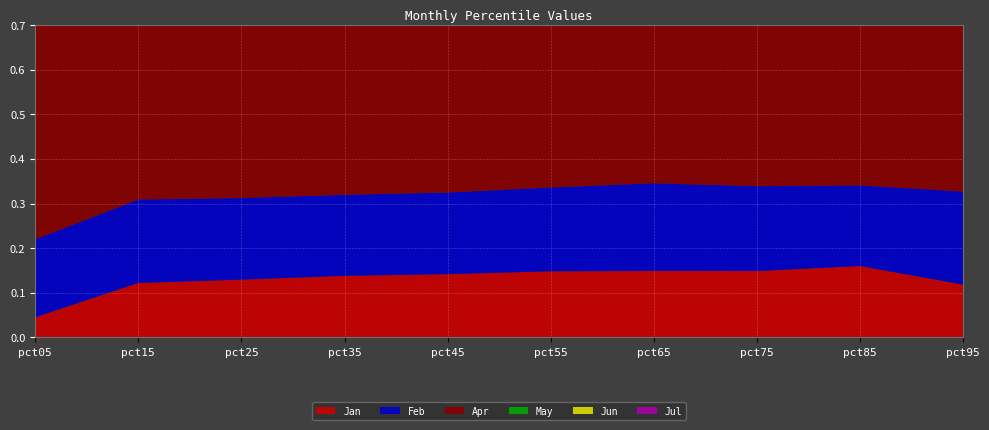

Reading right to left, transcribe all the data shown in this chart.

Jan: 0.1	0.2	0.1	0.1	0.1	0.1	0.1	0.1	0.1	0.0
Feb: 0.2	0.2	0.2	0.2	0.2	0.2	0.2	0.2	0.2	0.2
Apr: 0.4	0.5	0.5	0.5	0.5	0.5	0.4	0.4	0.4	0.6
May: 0.4	0.4	0.4	0.4	0.4	0.4	0.4	0.4	0.4	0.4
Jun: 0.4	0.3	0.3	0.4	0.3	0.3	0.3	0.3	0.3	0.3
Jul: 0.3	0.3	0.3	0.3	0.3	0.3	0.3	0.3	0.3	0.1